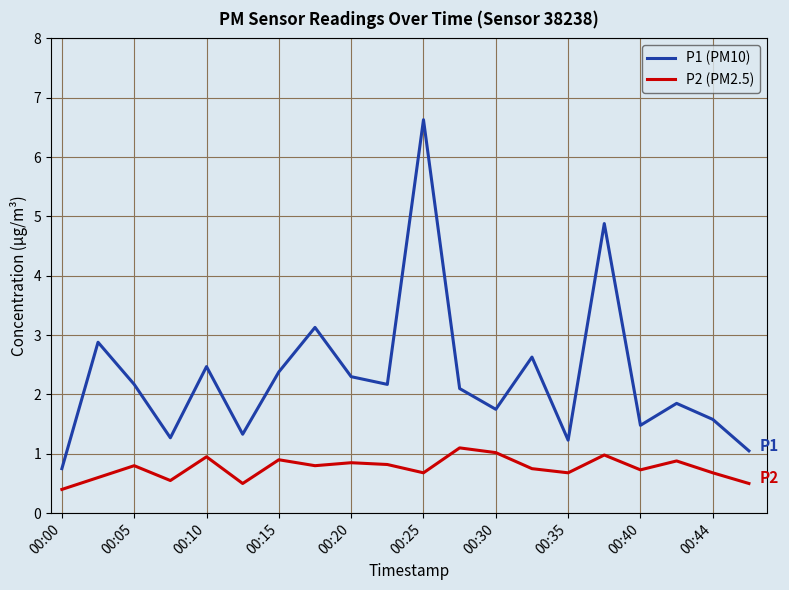

Which series has the widest spread of values?

P1 (PM10)